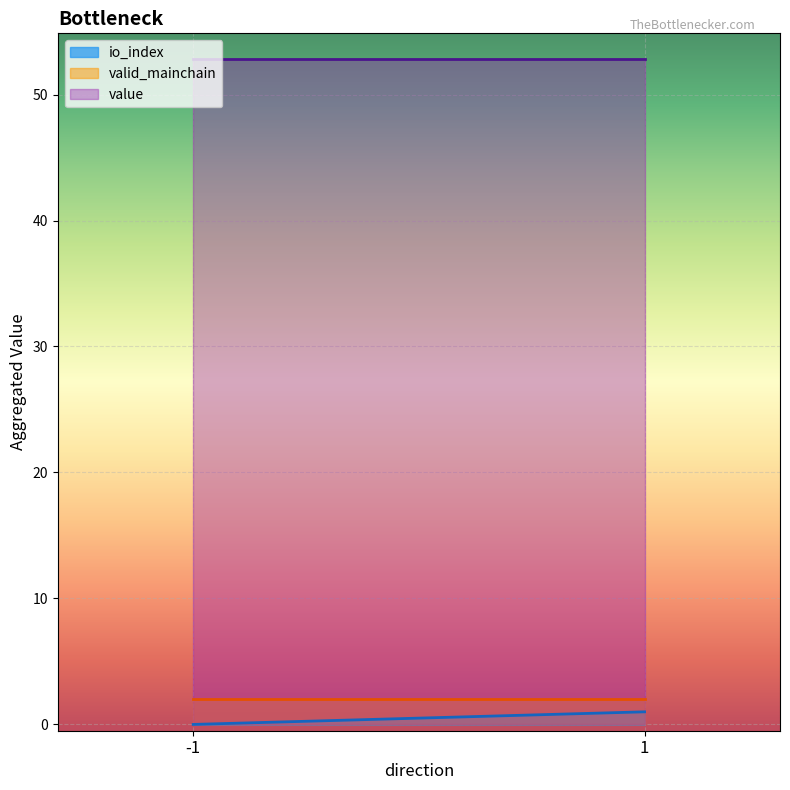

Rank the series by their maximum value, from highest to lowest.

value, valid_mainchain, io_index